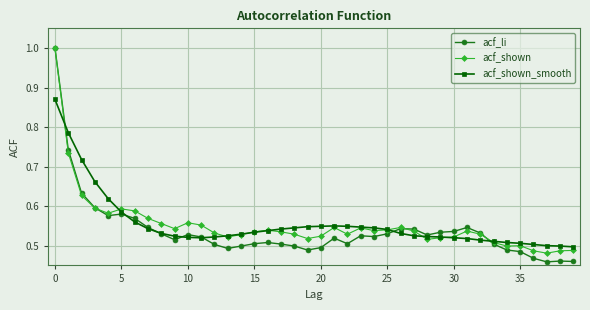

Which series has the widest spread of values?

acf_li